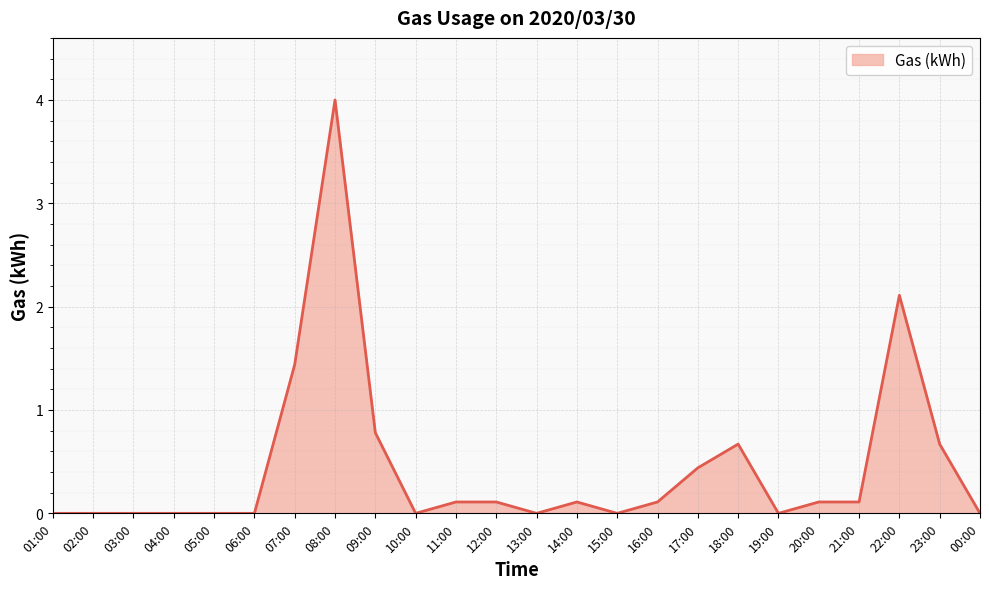

What is the change in value from 03:00 to 08:00?

+4.0